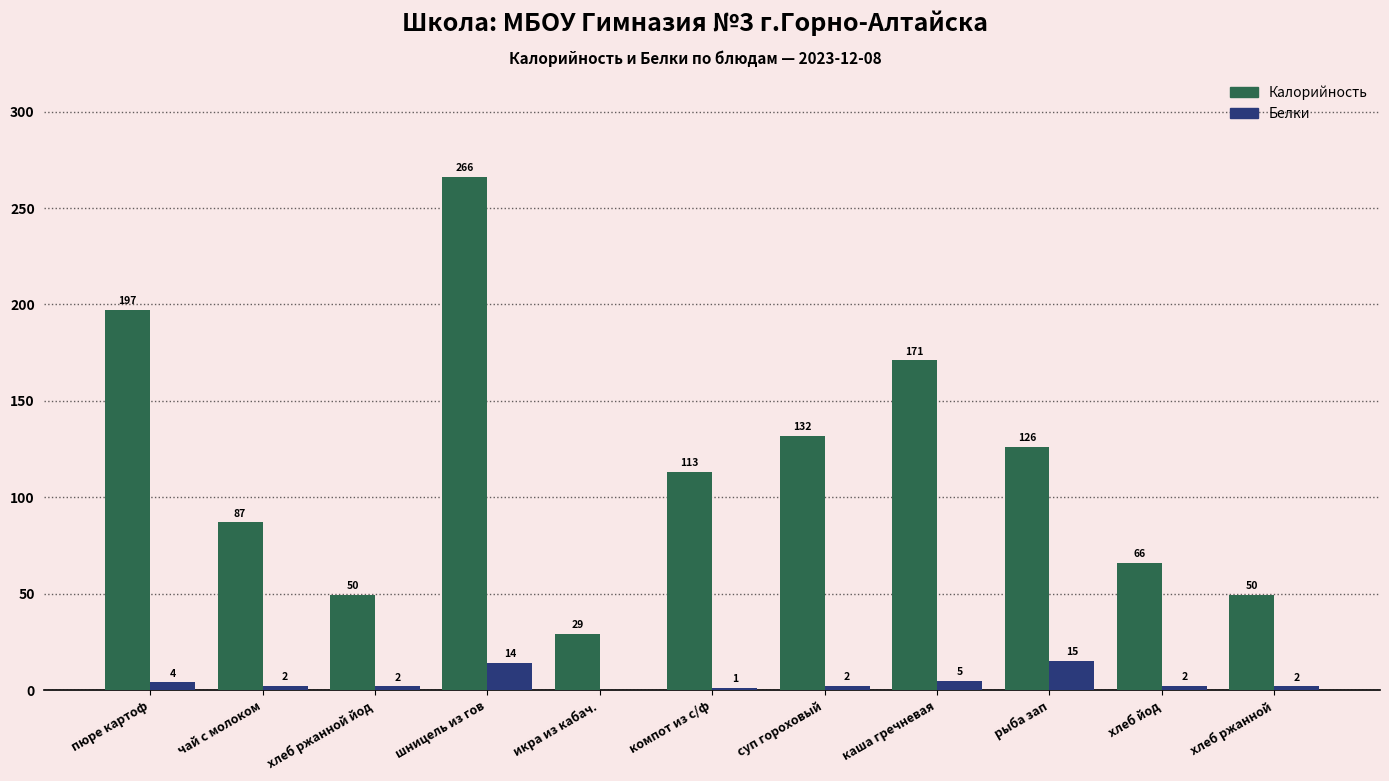

What is the maximum value shown in the chart?

266.0